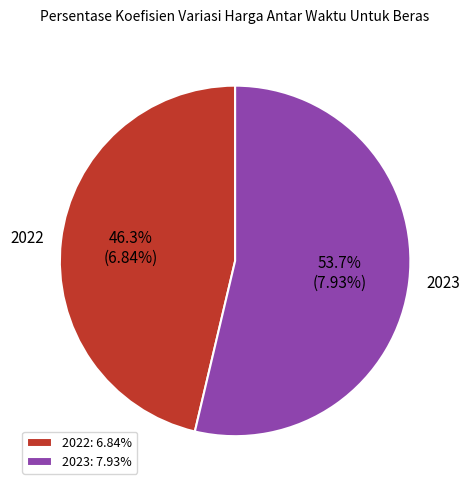

What is the smallest slice in the pie chart?

2022